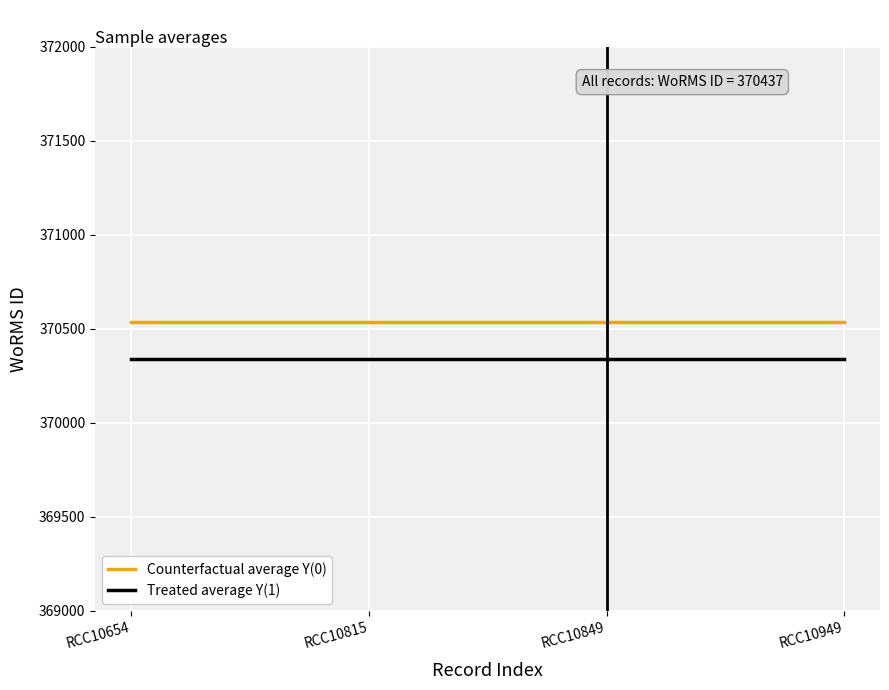

At RCC10654, list the series in order from largest to smallest.

Counterfactual average Y(0), Treated average Y(1)